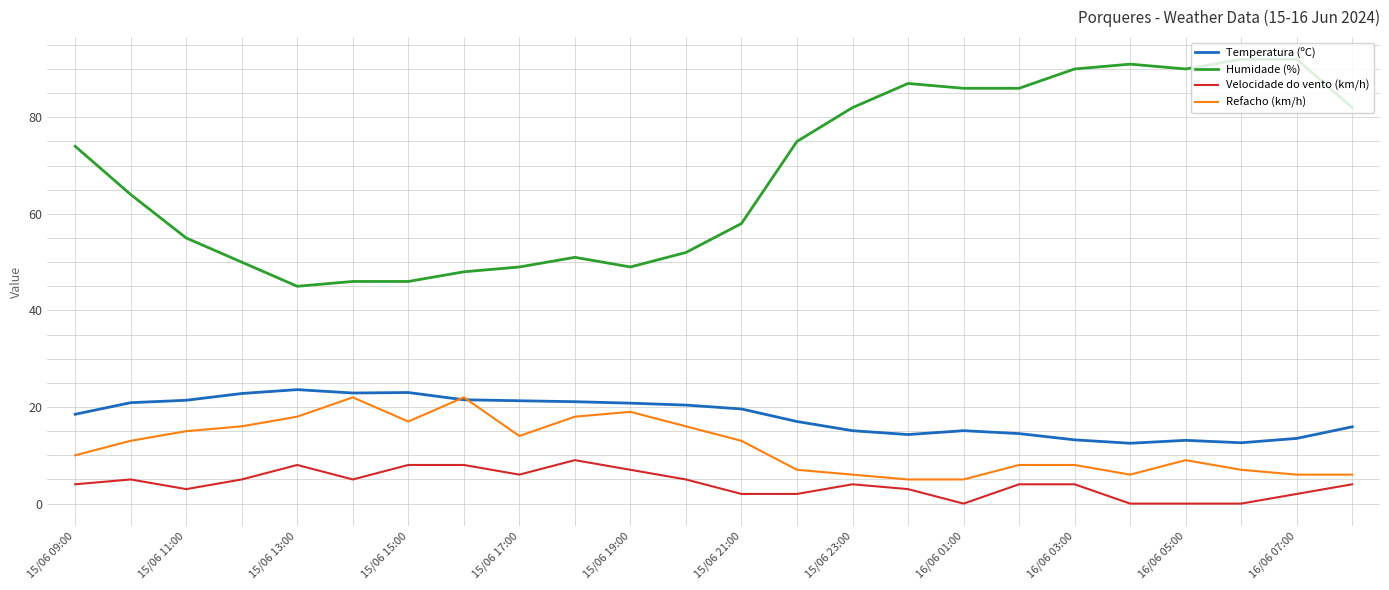

True or false: Refacho (km/h) and Velocidade do vento (km/h) cross at least once.

False